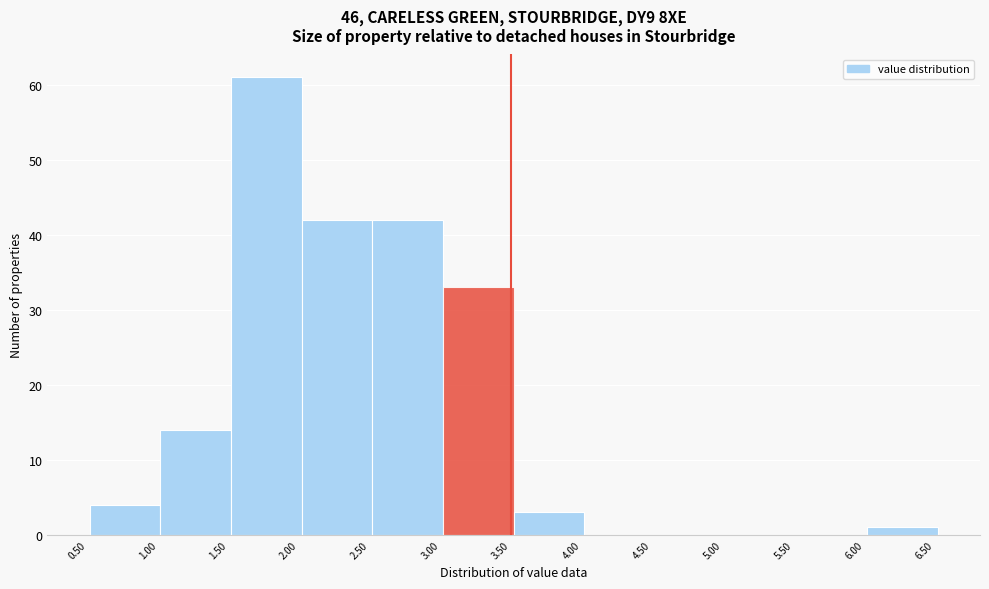

Over which range of the x-axis is the bar tallest?

1.52 to 2.02